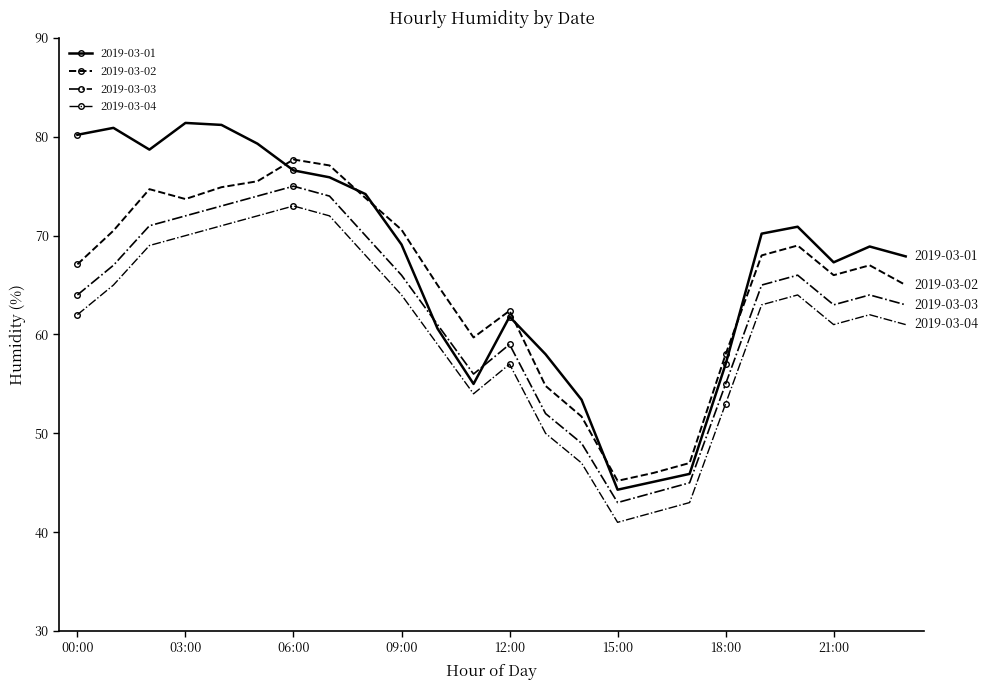

Where is the first local maximum for 2019-03-03?

06:00